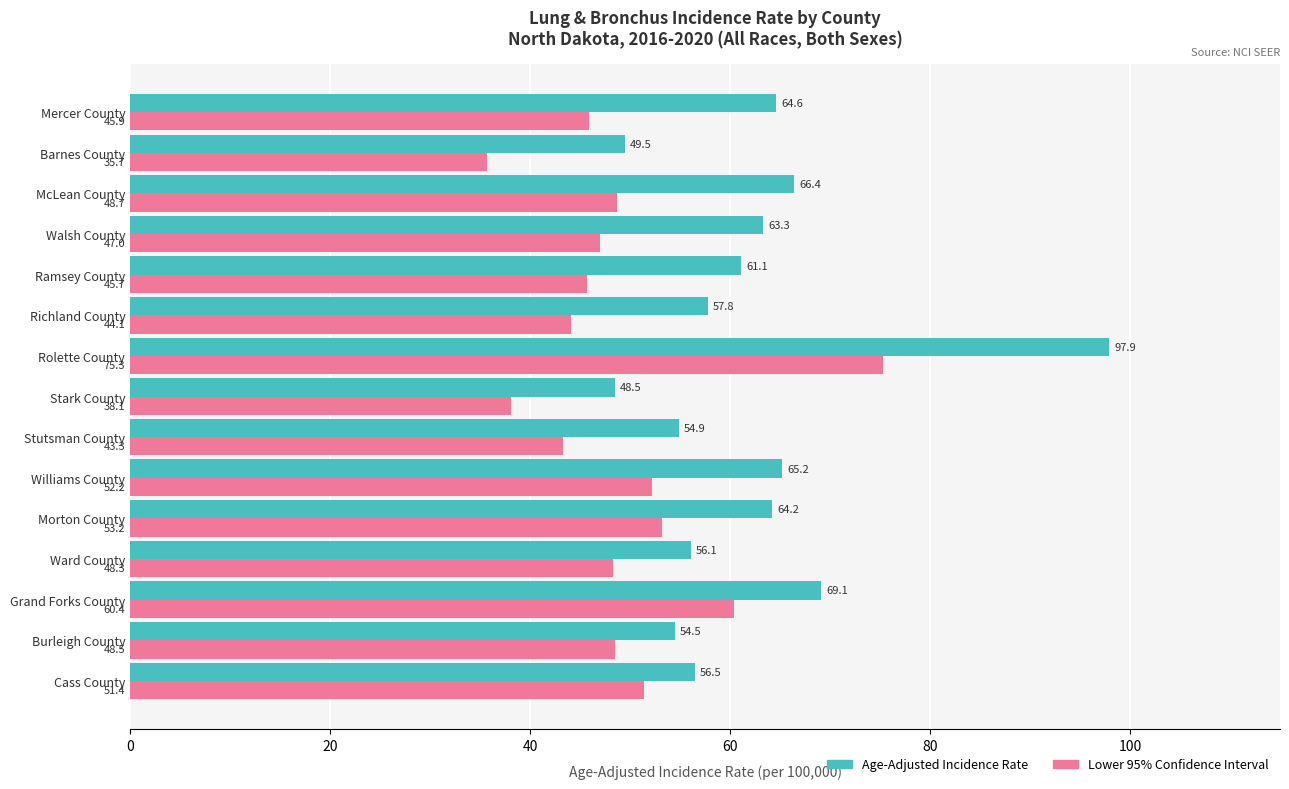

What is the difference between the maximum and minimum values in the Age-Adjusted Incidence Rate series?

49.4